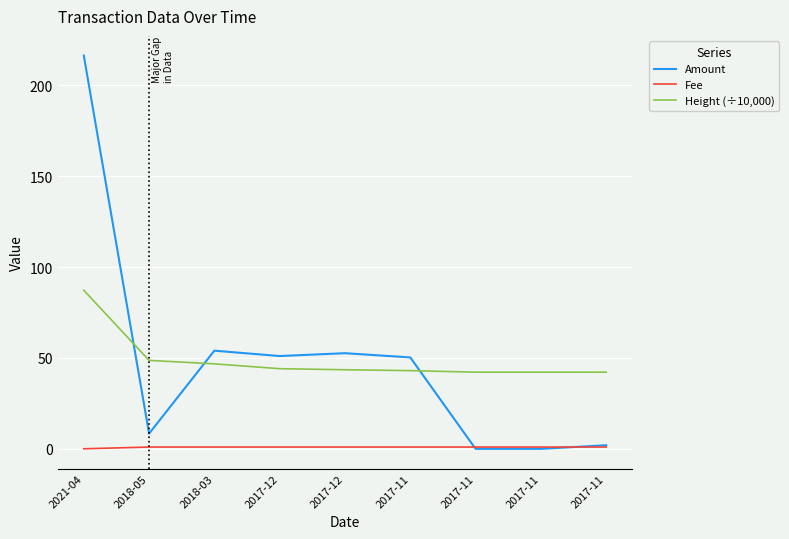

What are all the series names shown in the legend?

Amount, Fee, Height (÷10,000)